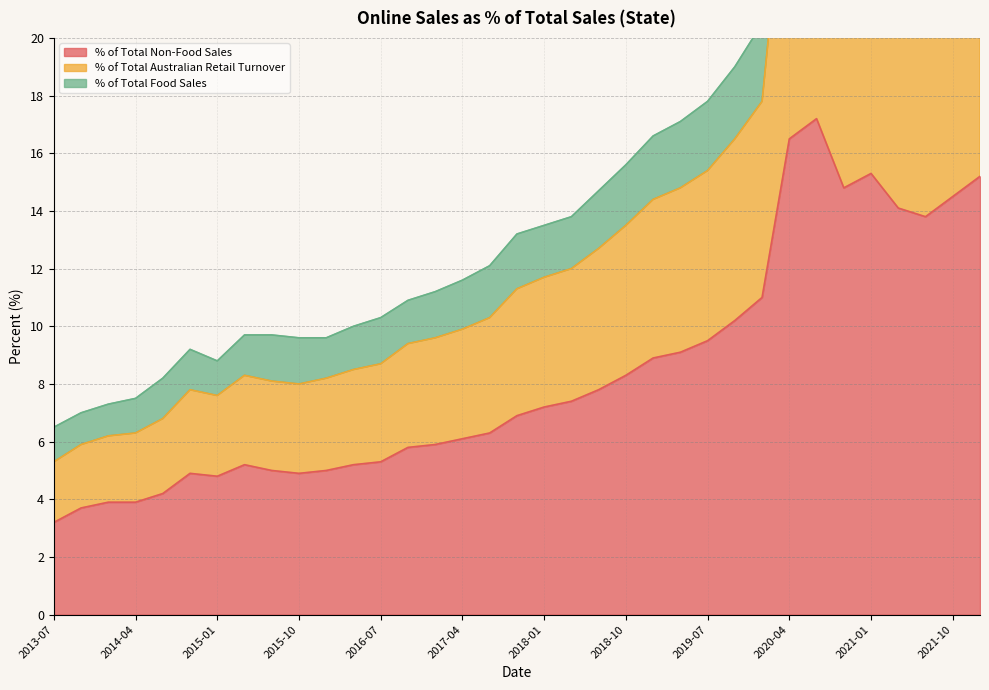

What is the difference between the maximum and second lowest values in the % of Total Australian Retail Turnover series?

26.5